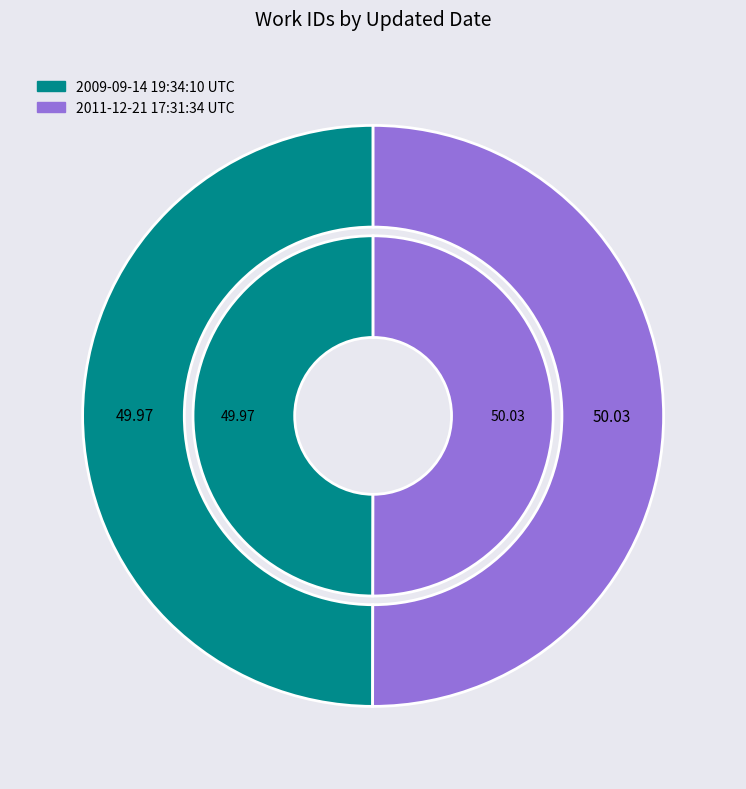

Count the number of slices in the pie.

2